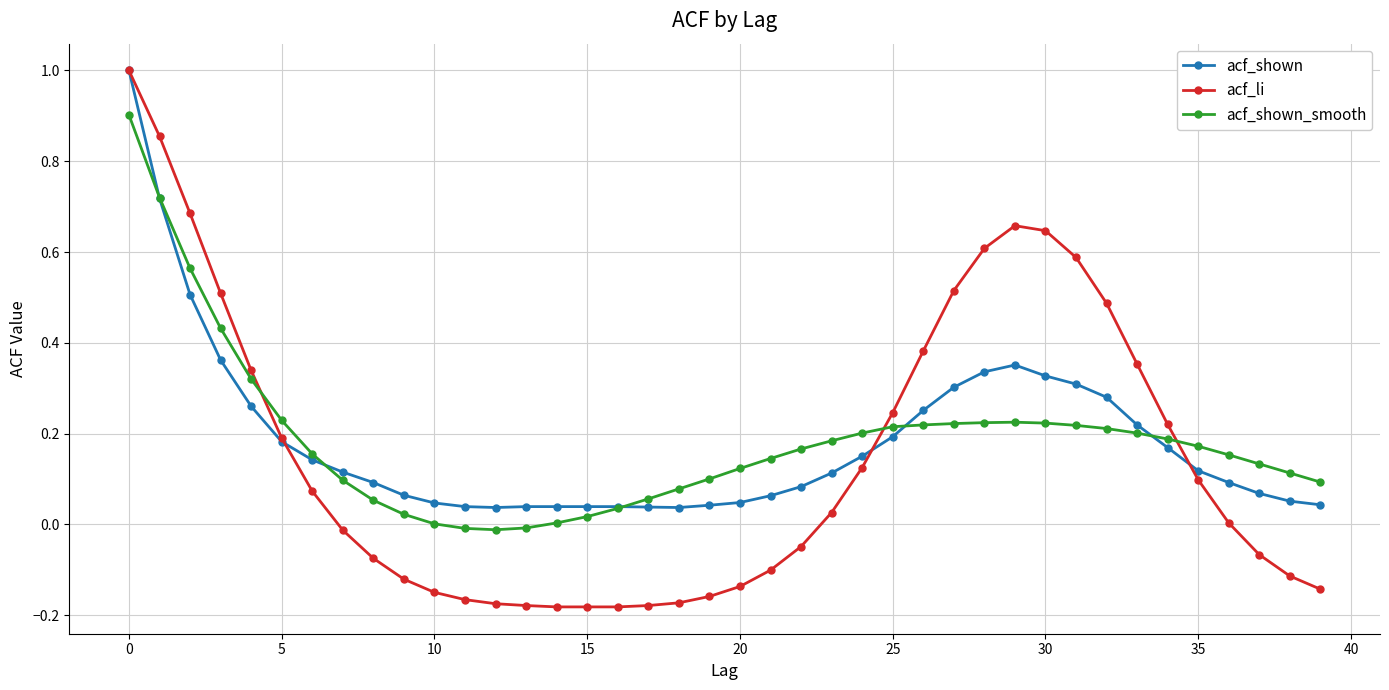

Is this an area chart (filled region under the line)?

No